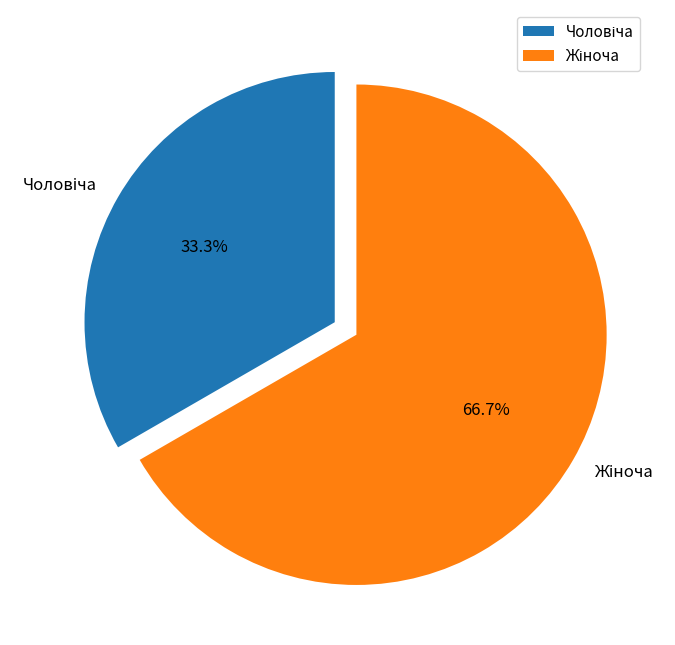

Does any single category account for the majority?

Yes